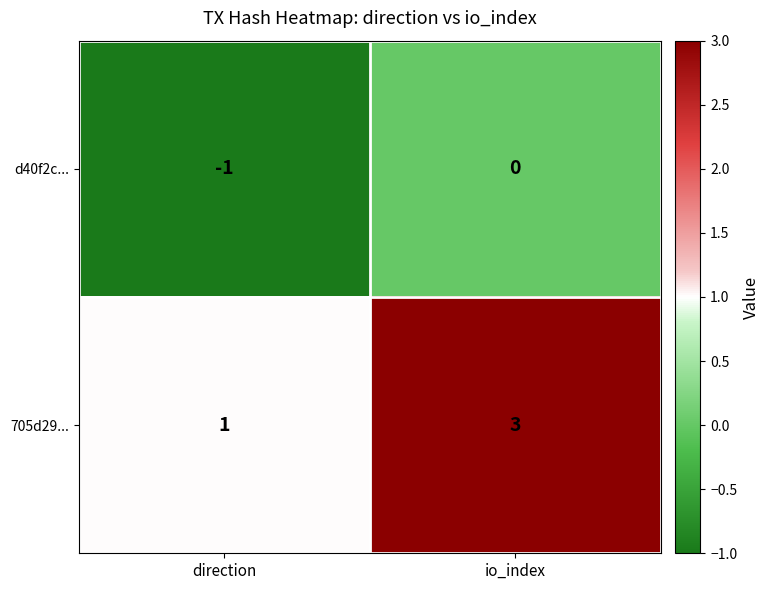

What is the maximum value shown in the chart?

3